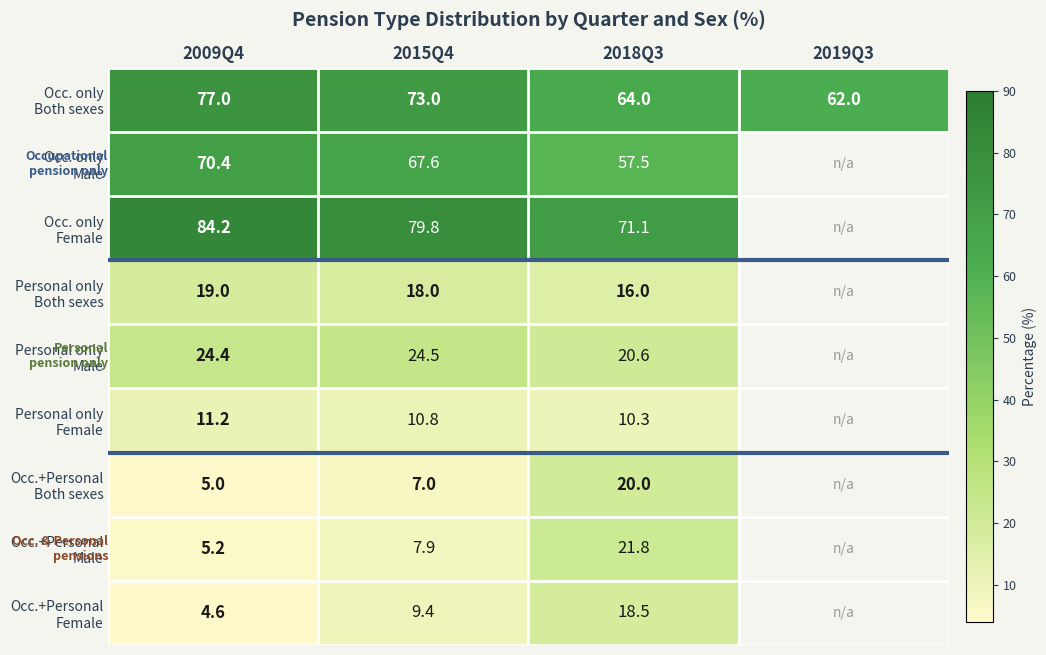

What is the difference between the highest and lowest values at 2015Q4?

72.8